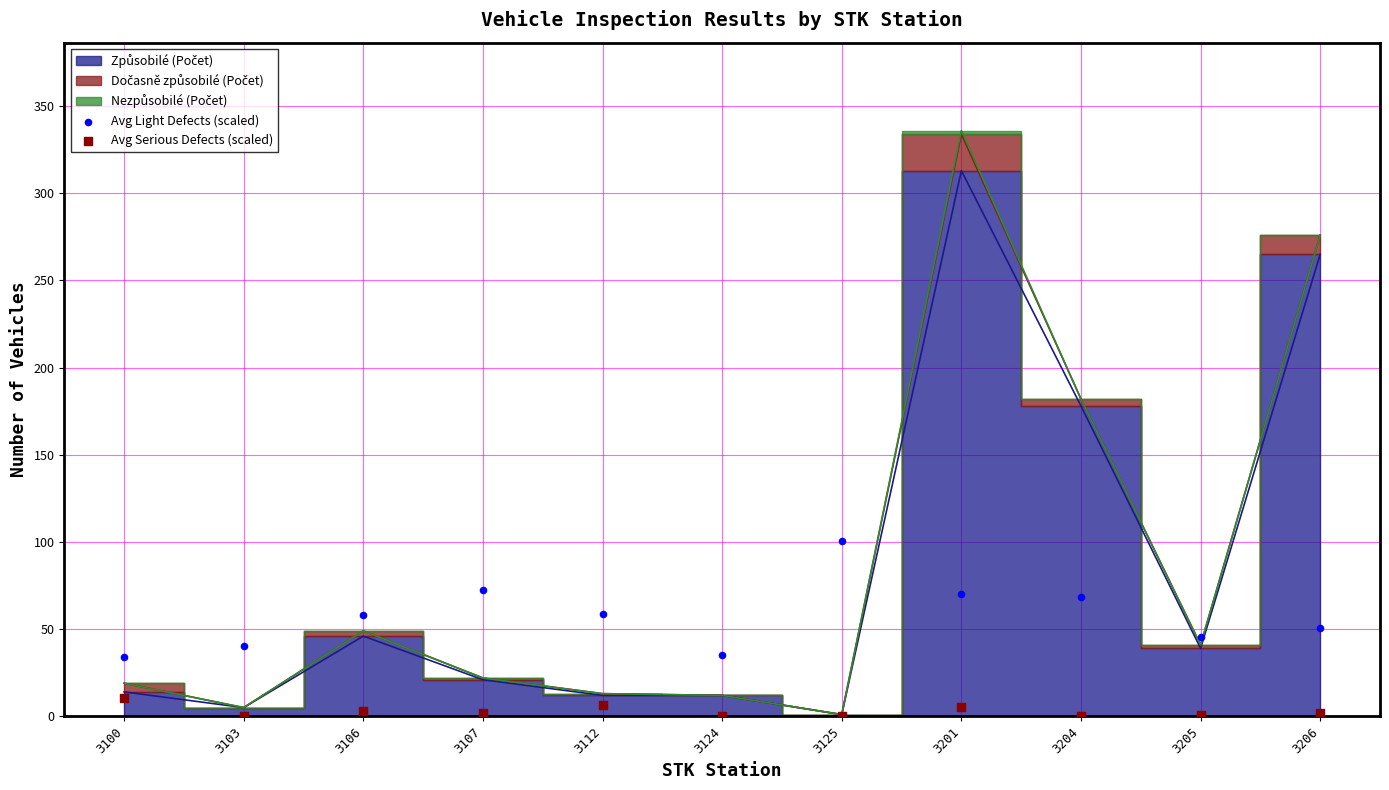

Across all data points, what is the range of Y values (max minus min)?

100.8